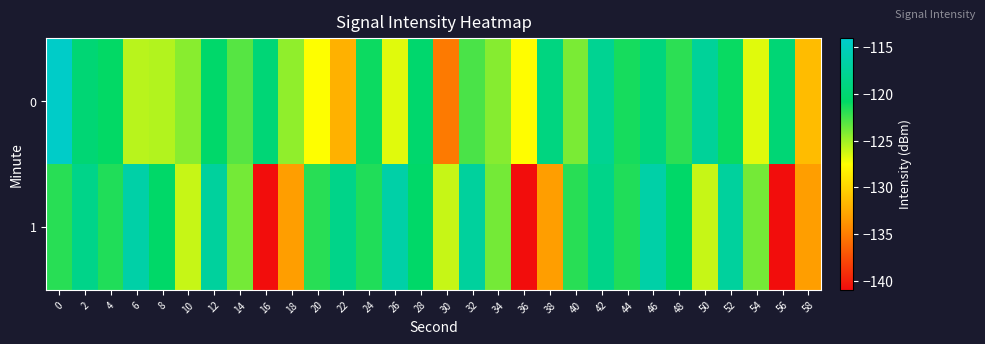

Reading left to right, list all the values displayed in this chart.

0: 0=-114.2	2=-119.8	4=-120.8	6=-125.6	8=-125.5	10=-124.3	12=-120.4	14=-123.1	16=-119.7	18=-124.5	20=-127.5	22=-132.1	24=-121.1	26=-126.7	28=-120.2	30=-135.2	32=-122.7	34=-124.3	36=-127.6	38=-119.0	40=-124.0	42=-117.8	44=-121.4	46=-119.2	48=-121.9	50=-117.3	52=-121.0	54=-126.7	56=-119.7	58=-131.4
1: 0=-121.8	2=-118.4	4=-121.6	6=-116.4	8=-120.6	10=-126.0	12=-117.1	14=-123.8	16=-140.9	18=-133.2	20=-121.8	22=-118.4	24=-121.6	26=-116.4	28=-120.6	30=-126.0	32=-117.1	34=-123.8	36=-140.9	38=-133.2	40=-121.8	42=-118.4	44=-121.6	46=-116.4	48=-120.6	50=-126.0	52=-117.1	54=-123.8	56=-140.9	58=-133.2